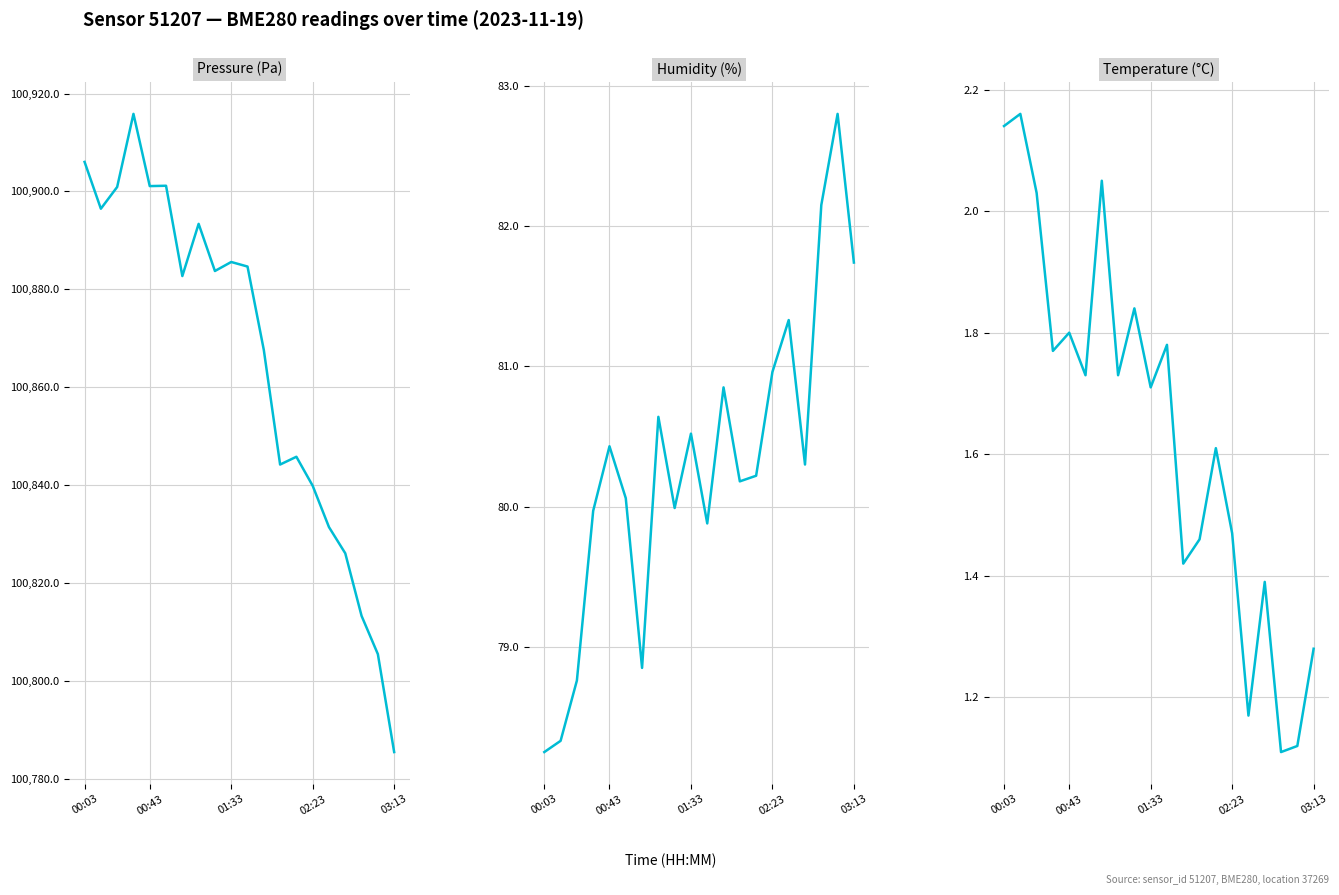

At how many categories does at least one series exceed 8092?

20